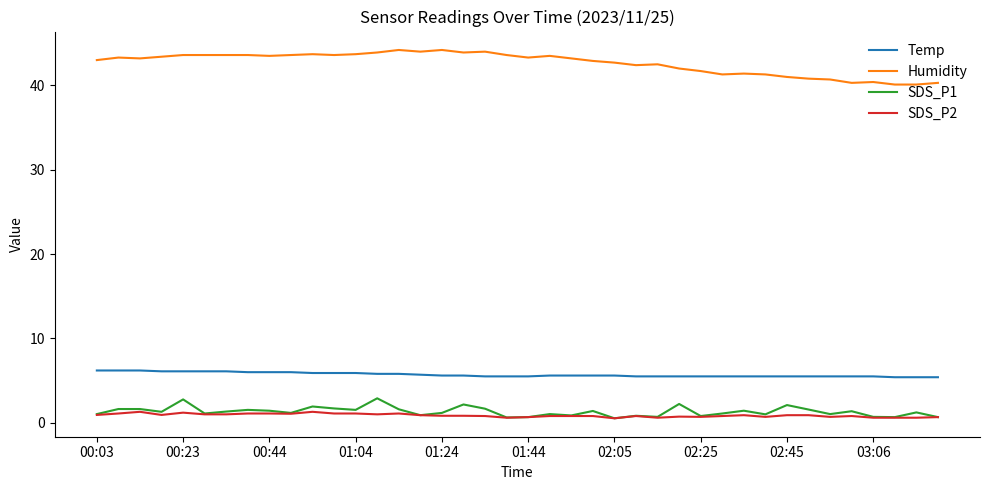

What is the greatest value displayed?

44.2